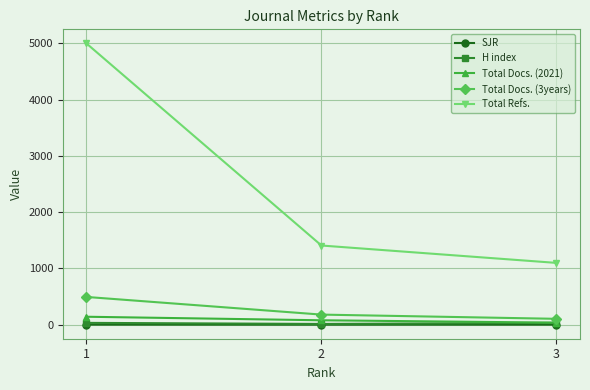

At how many categories does at least one series exceed 794?

3